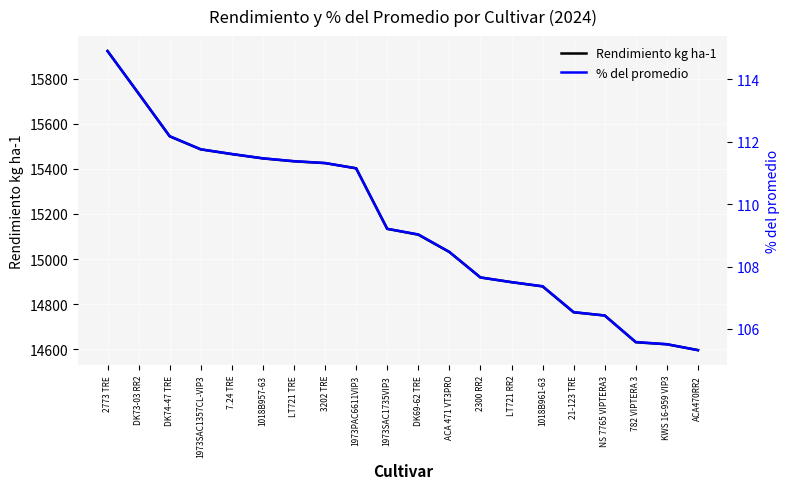

How many lines are shown in the chart?

2